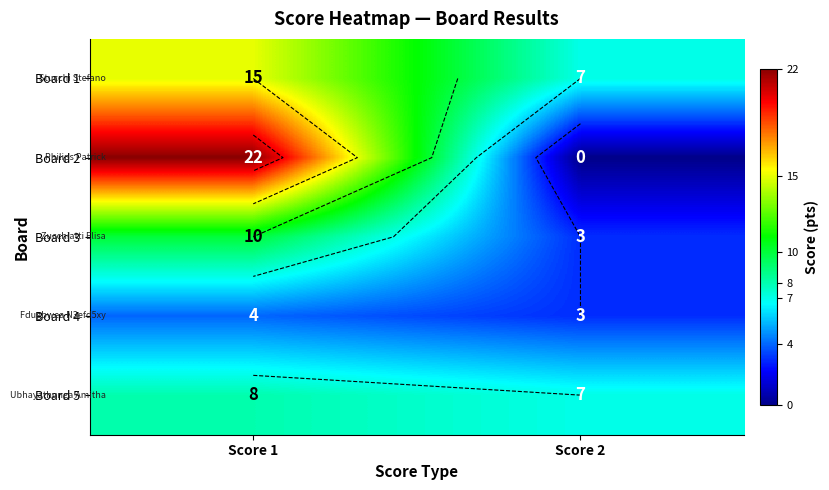

What is the minimum value for Board 1?

7